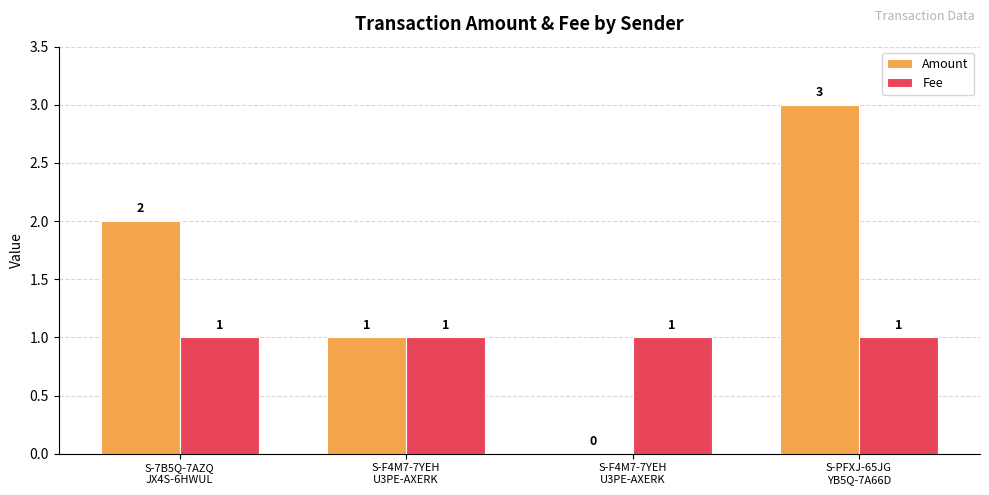

Which series changed the most between S-7B5Q-7AZQ
JX4S-6HWUL and S-F4M7-7YEH
U3PE-AXERK?

Amount